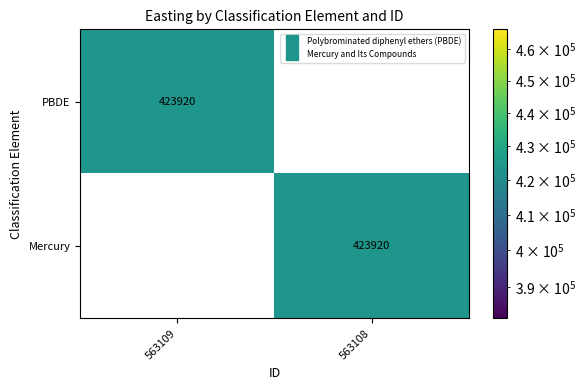

What is the greatest value displayed?

423920